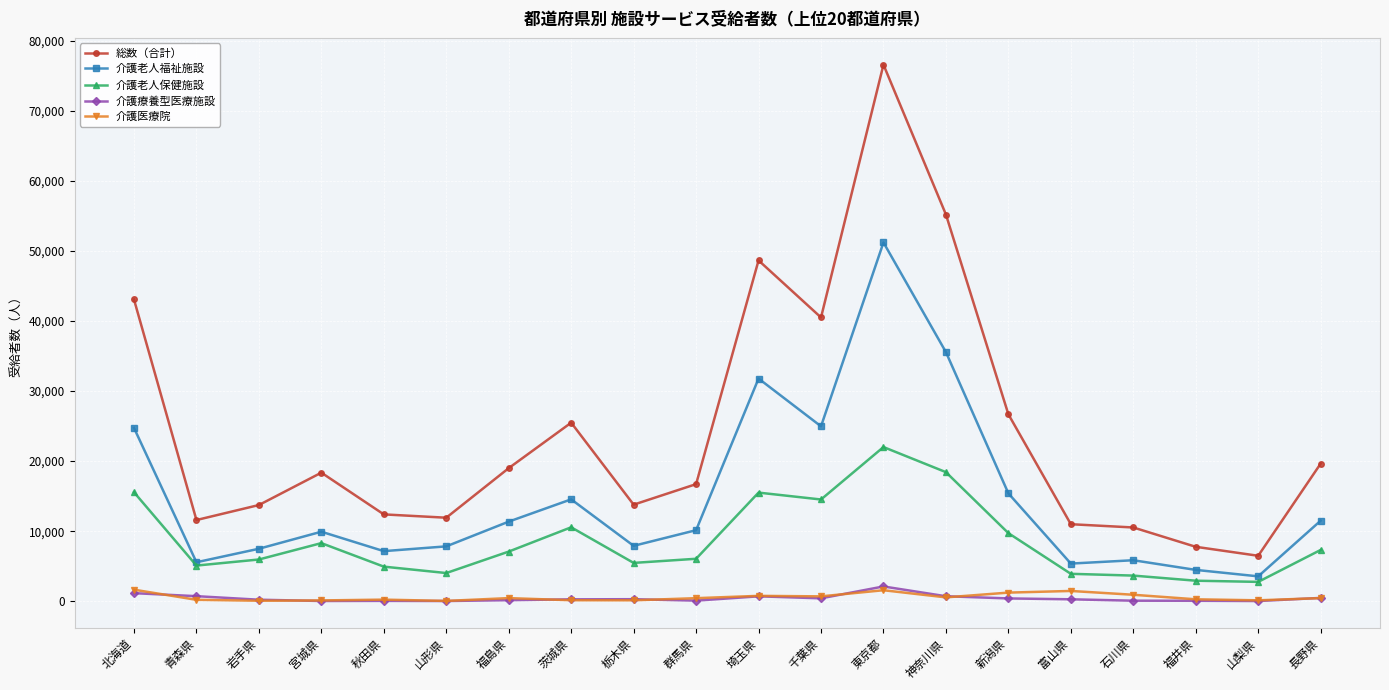

True or false: 介護医療院 and 介護老人福祉施設 intersect in this chart.

False